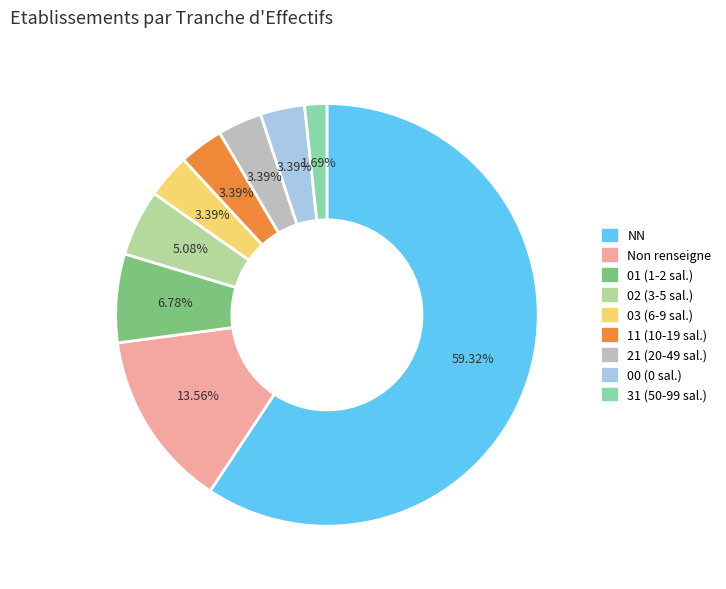

Does 21 (20-49 sal.) account for over 50% of the chart?

No